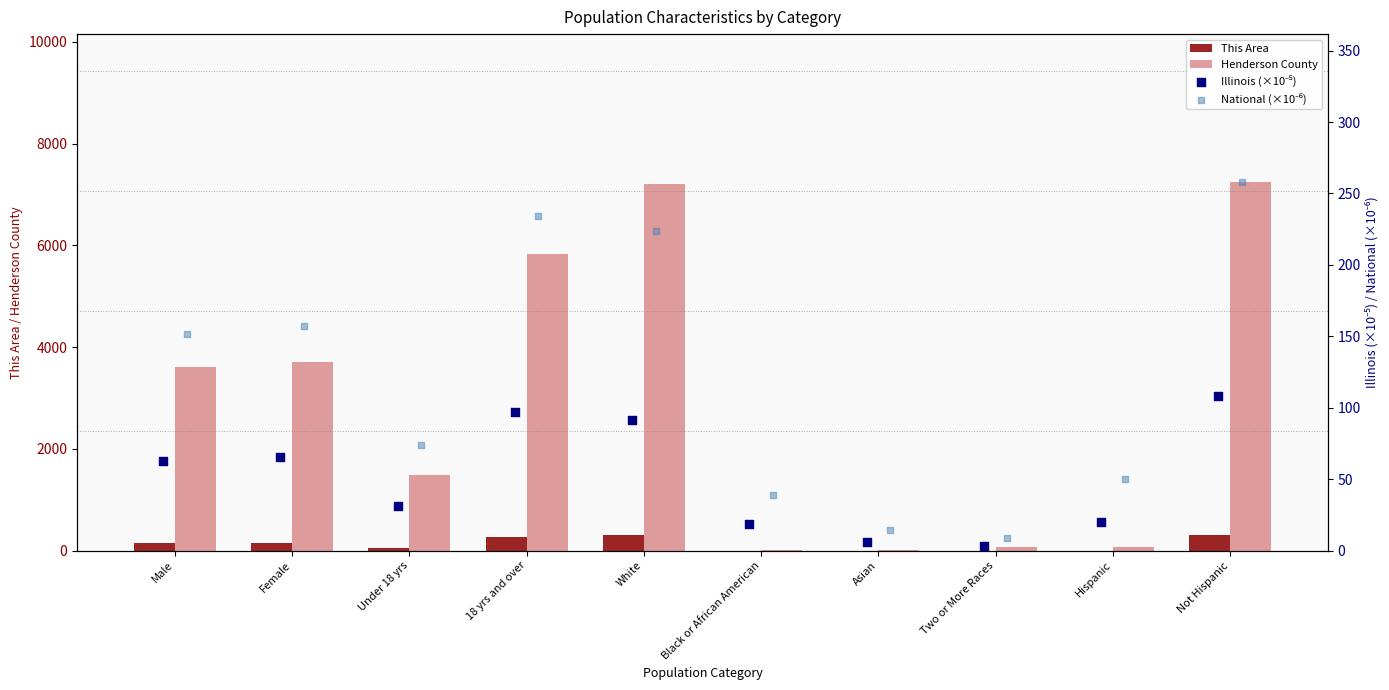

The value of Henderson County at Male is 1383. True or false?

False